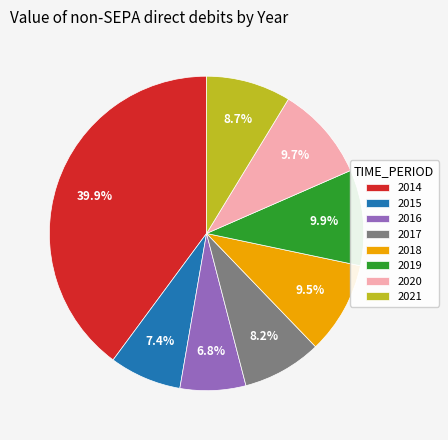

Does any single category account for the majority?

No